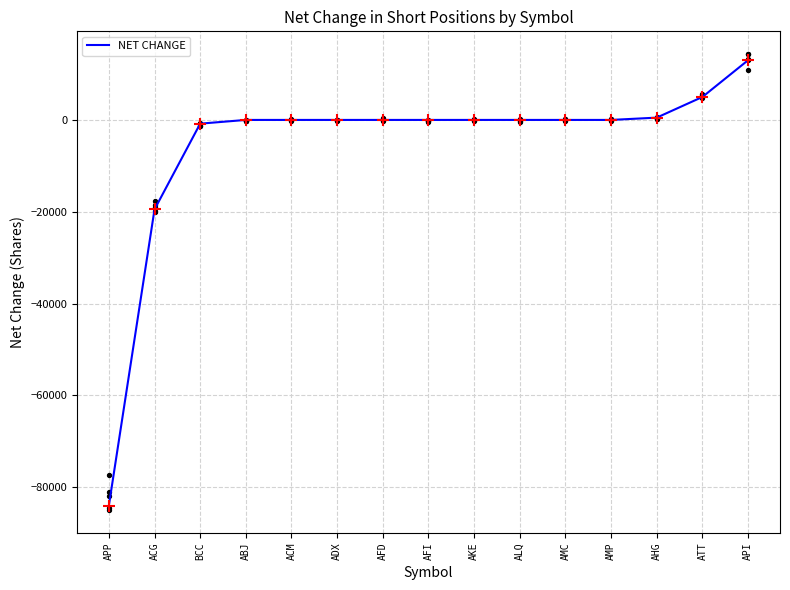

Between BCC and AKE, which is larger?

AKE